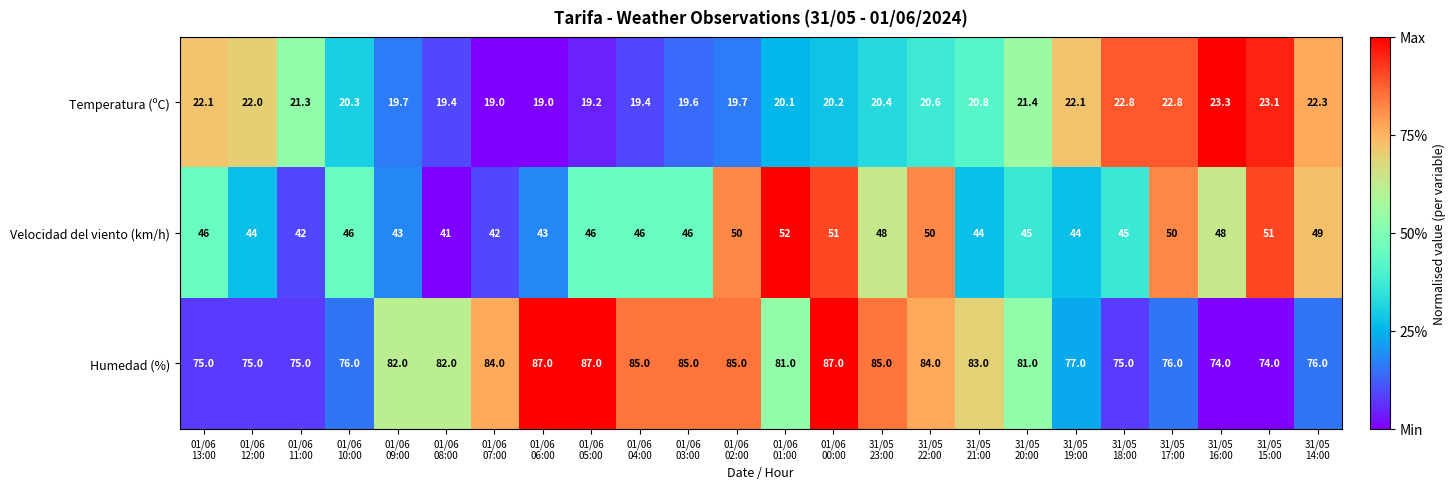

What is the average value of the Humedad (%) series?

80.5